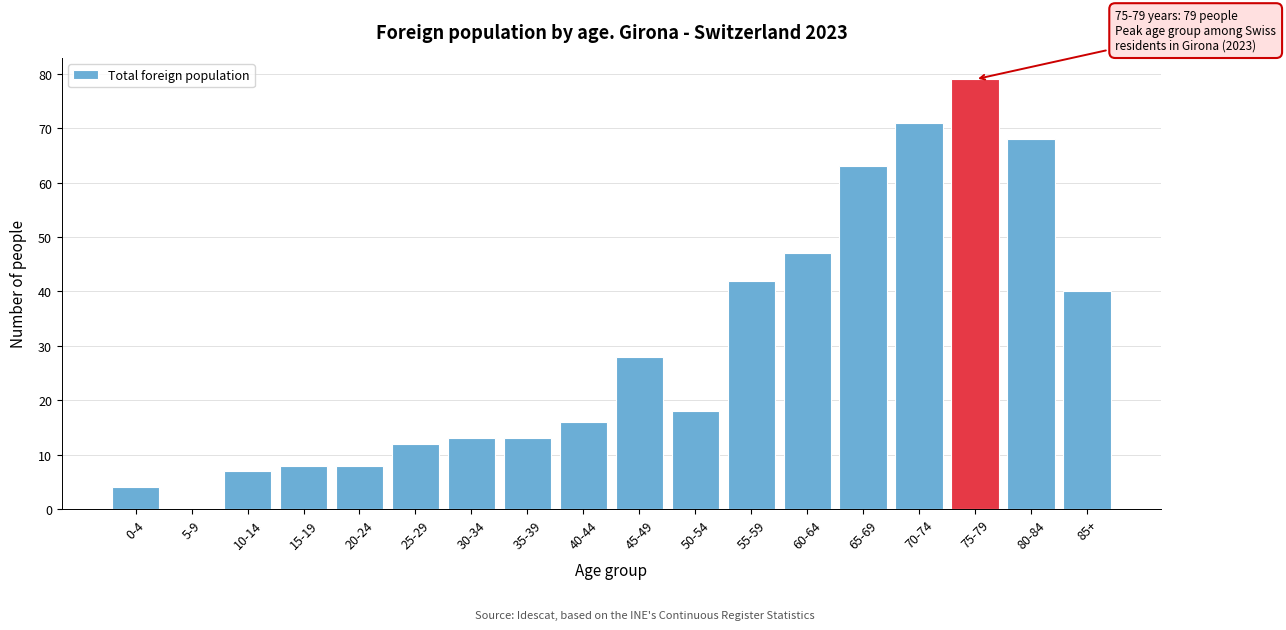

Reading left to right, extract all data points from this chart.

0-4=4	5-9=0	10-14=7	15-19=8	20-24=8	25-29=12	30-34=13	35-39=13	40-44=16	45-49=28	50-54=18	55-59=42	60-64=47	65-69=63	70-74=71	75-79=79	80-84=68	85+=40